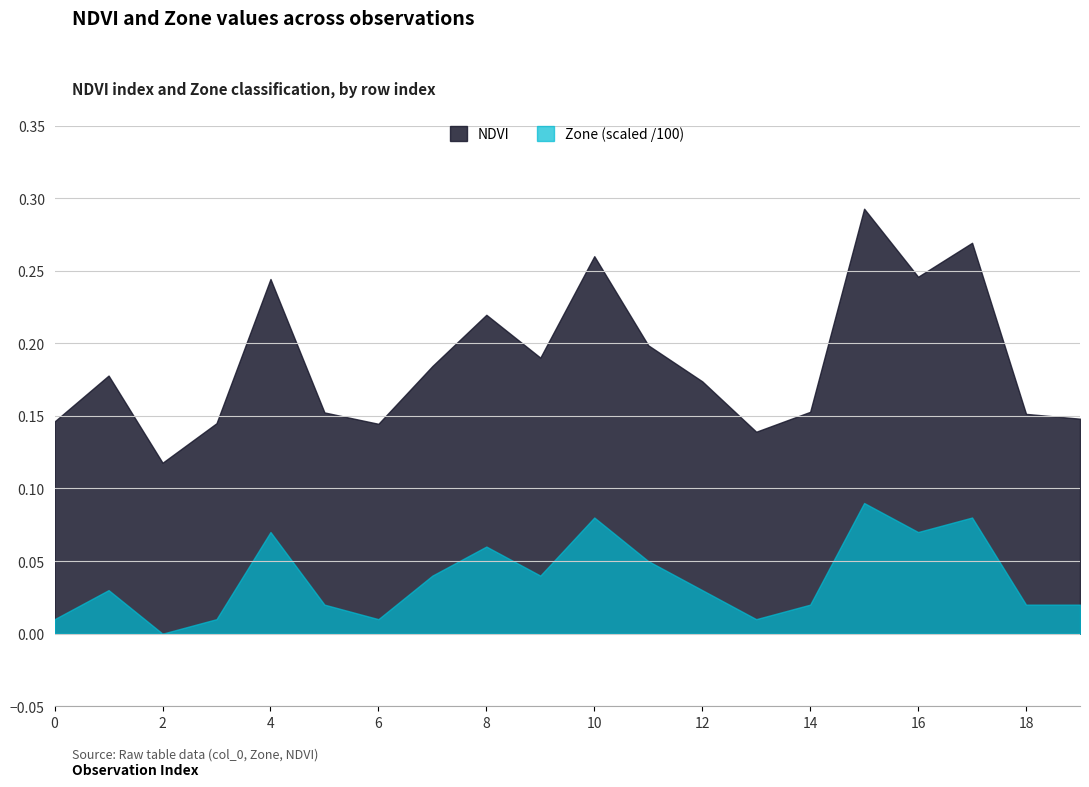

True or false: NDVI and Zone (scaled /100) intersect in this chart.

False